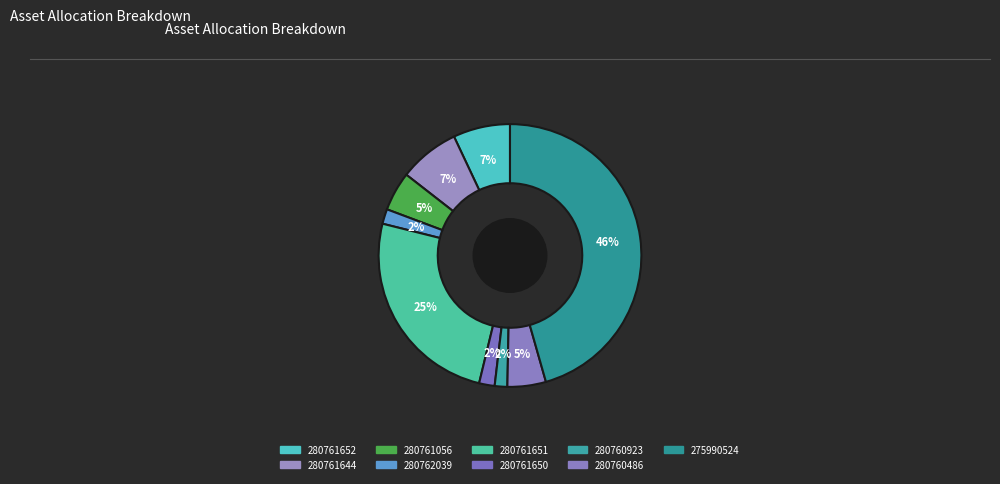

Is it true that 280761056 is 5% of the pie?

True